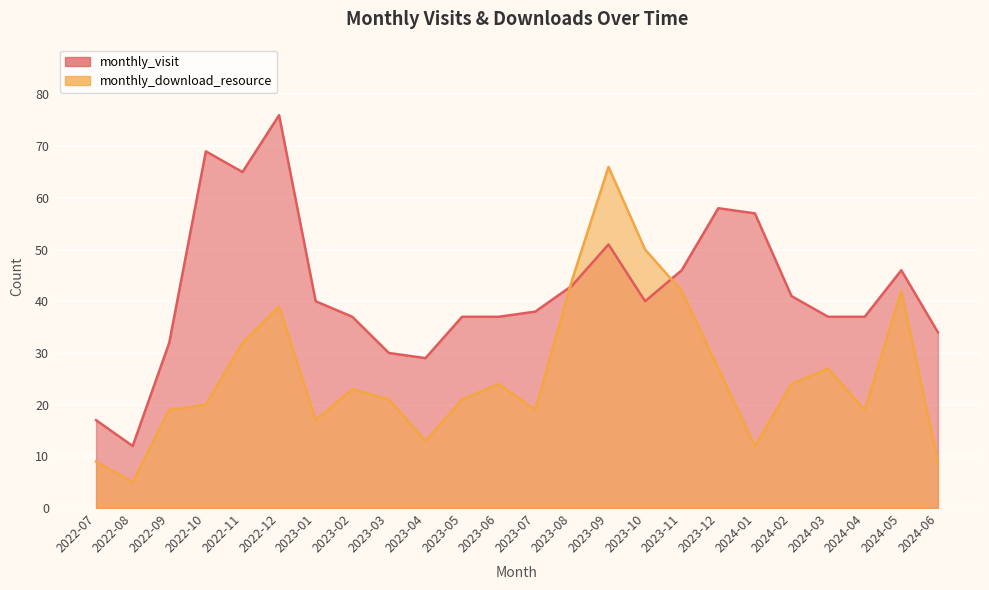

Read the monthly_download_resource value at 2023-12, to the nearest 10.

30